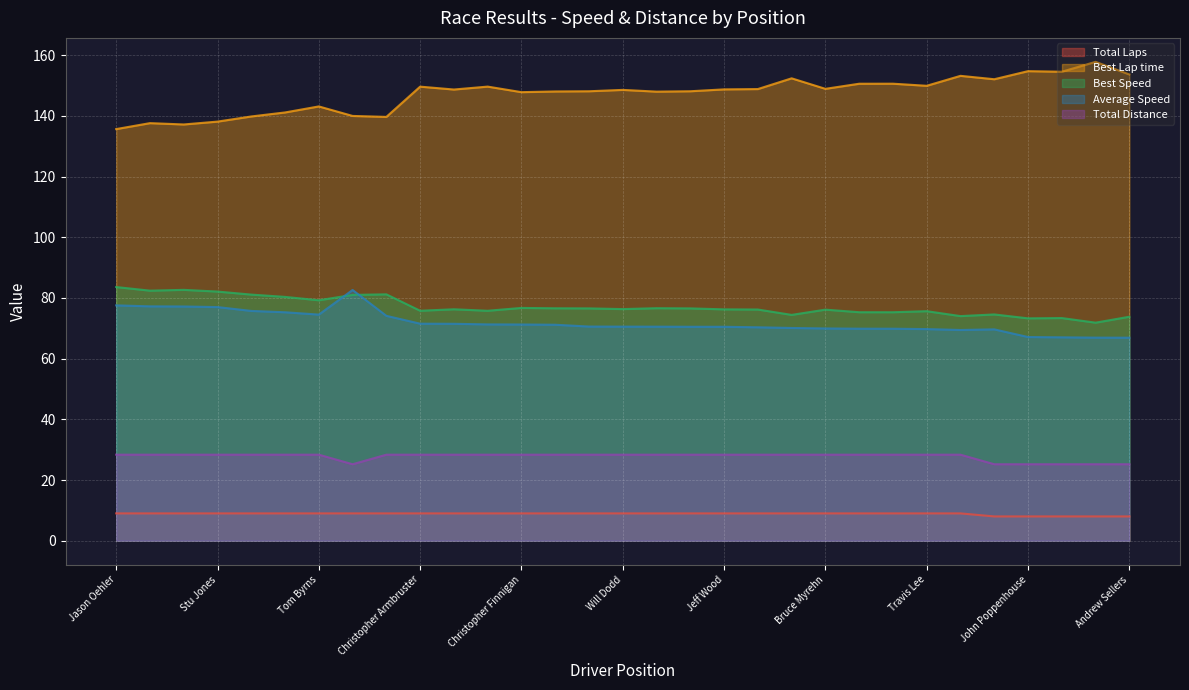

At how many categories does at least one series exceed 138?

28